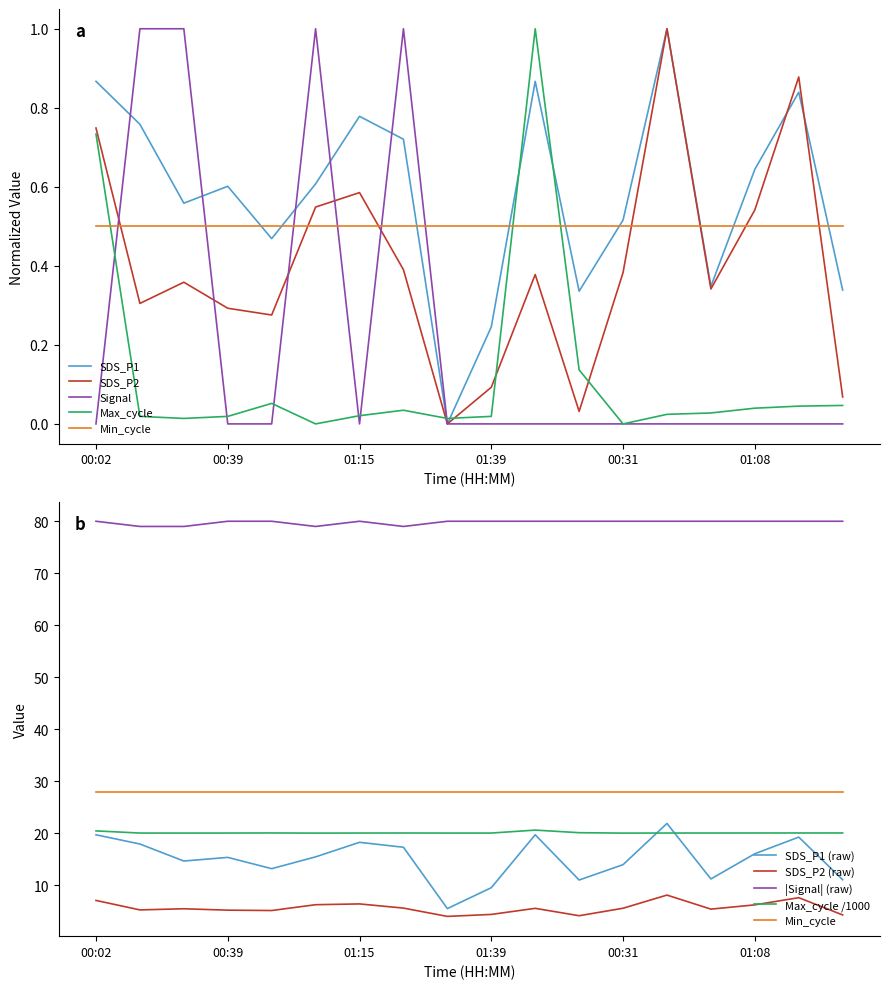

Read the Max_cycle value at 00:02.

20.4